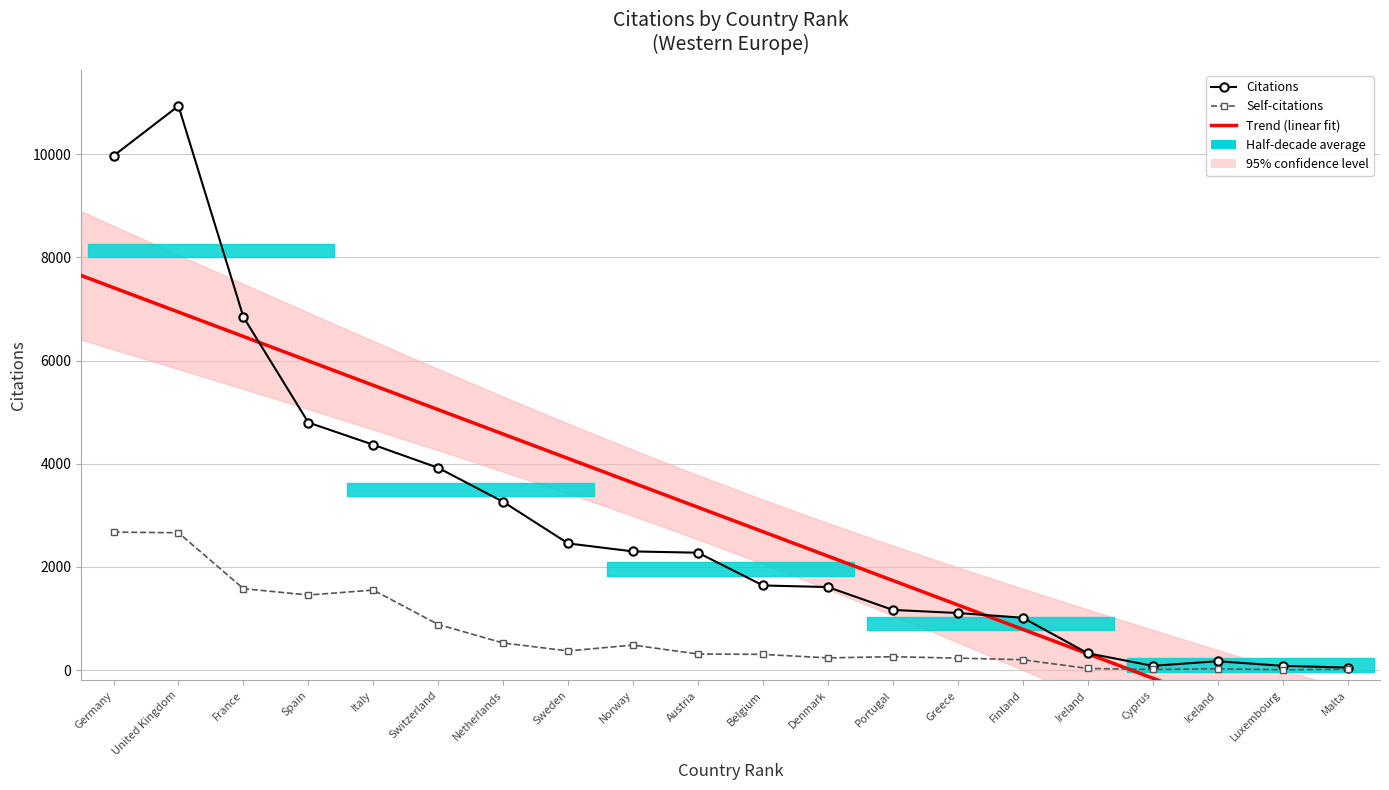

Reading left to right, what are all the values shown in this chart?

Citations: 9969	10937	6845	4799	4368	3920	3261	2455	2300	2275	1640	1609	1166	1106	1014	326	82	171	82	48
Self-citations: 2674	2662	1578	1455	1550	883	525	371	484	311	304	236	259	231	200	31	11	25	5	17